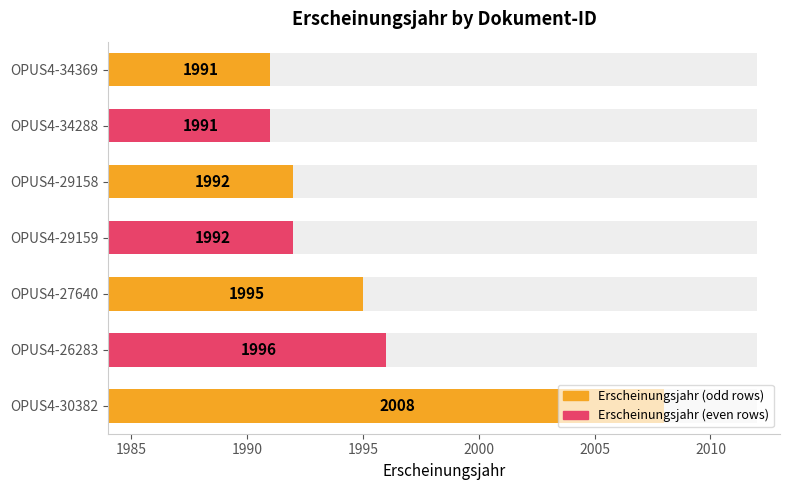

How many categories are shown in the chart?

7